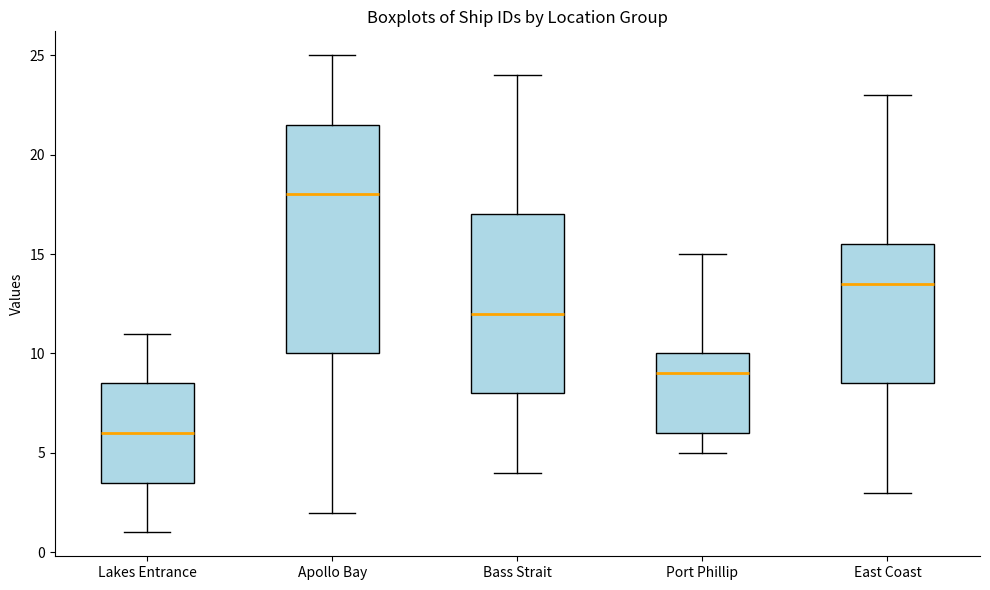

Where does the lower whisker of the box for Apollo Bay end on the y-axis? The values are not printed on the chart, so give them approximately, as read against the axis.

2.0